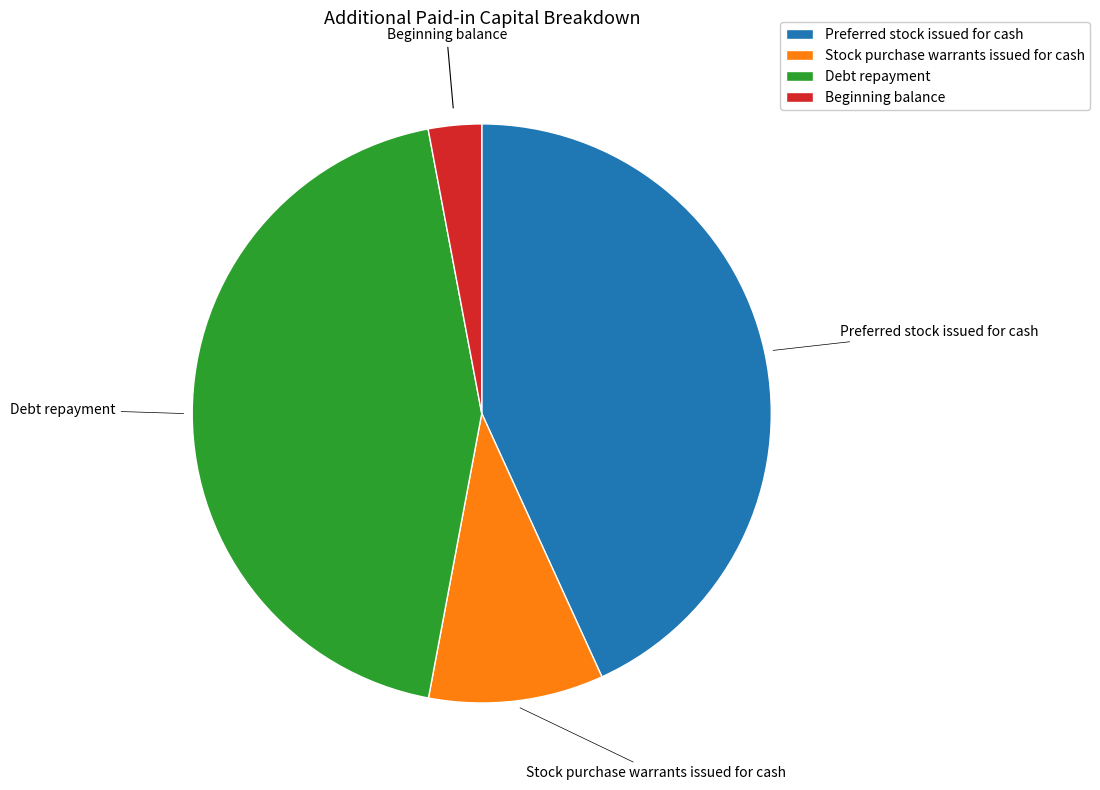

Does any single category account for the majority?

No